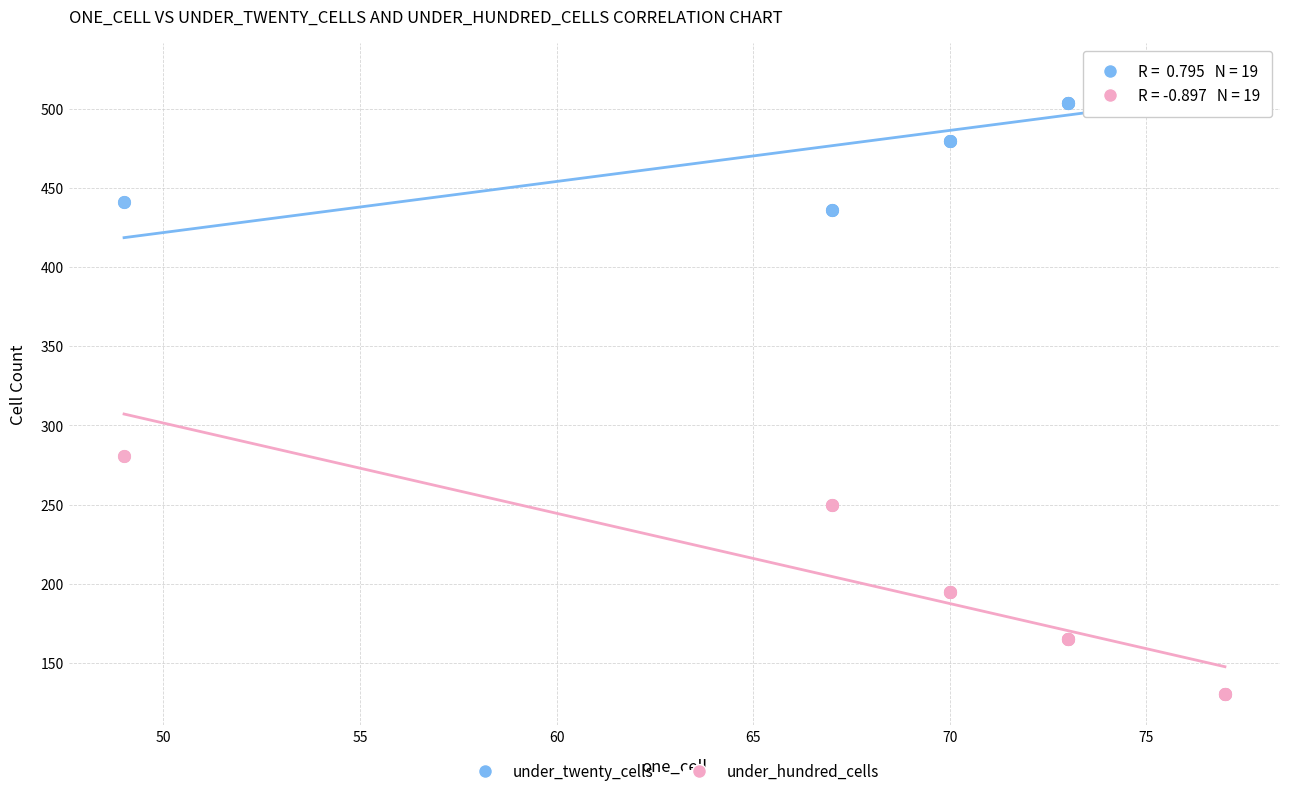

Which series has the largest Y range (max minus min)?

under_hundred_cells